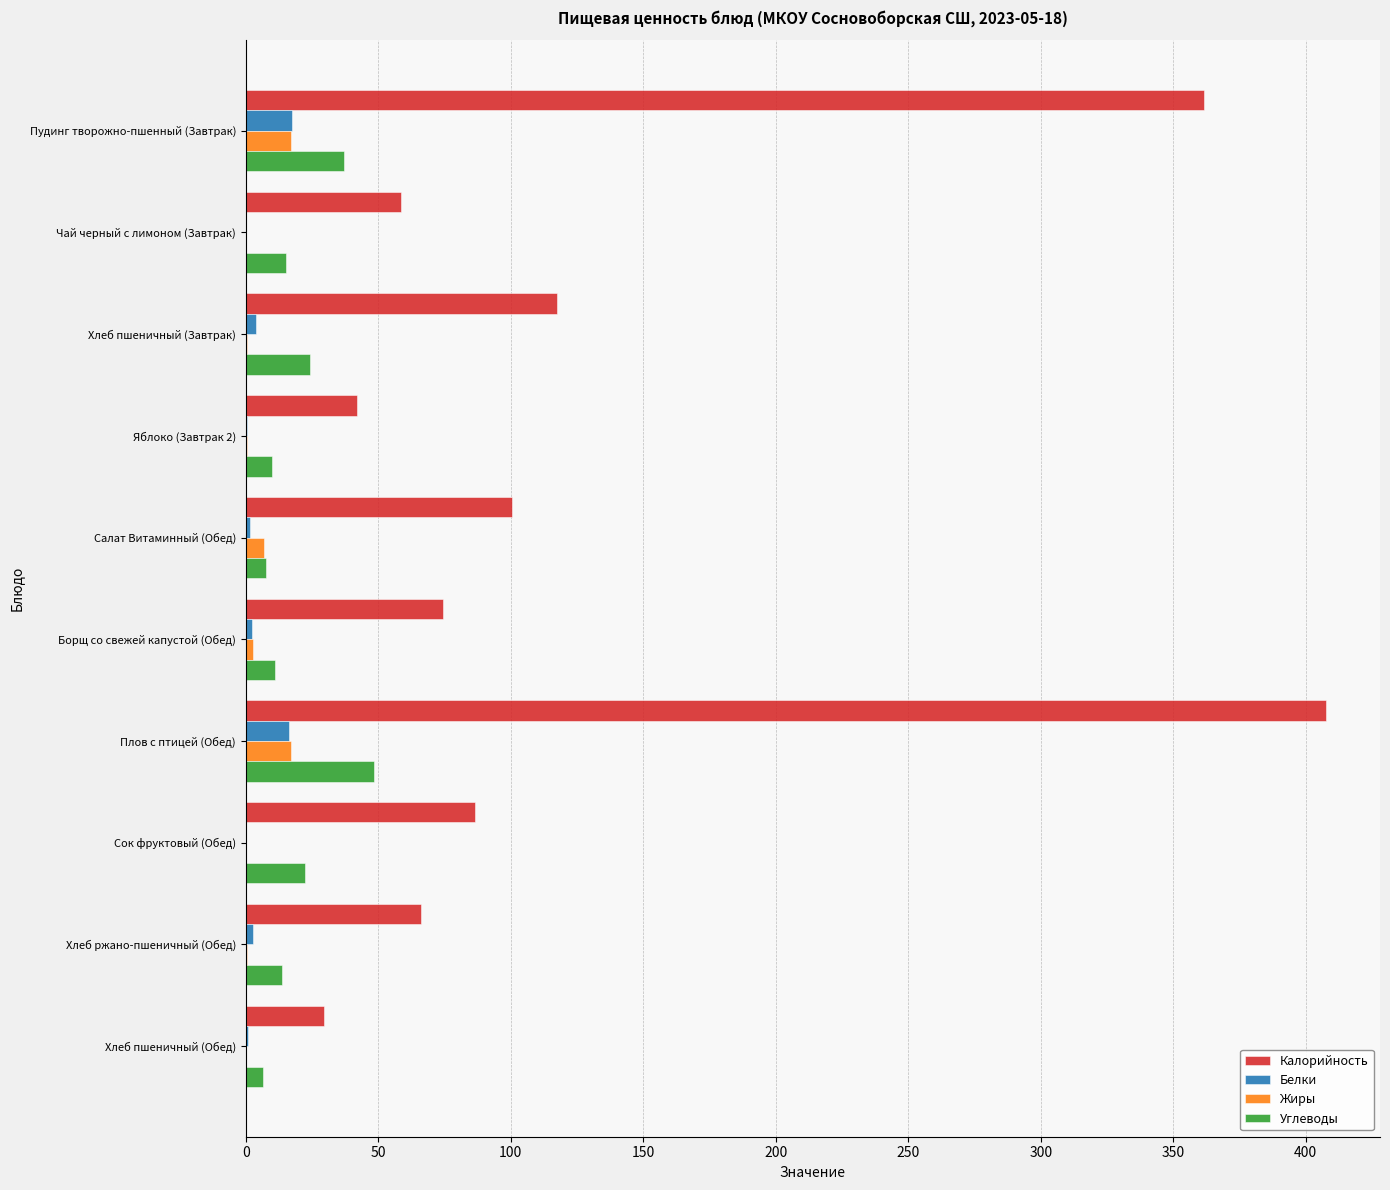

What is the sum of all Калорийность values?

1344.5